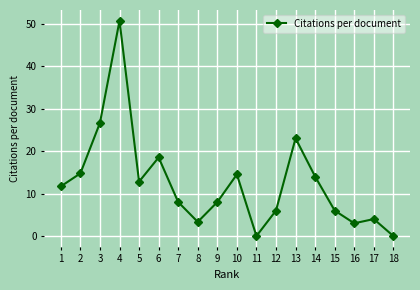

How many lines are shown in the chart?

1